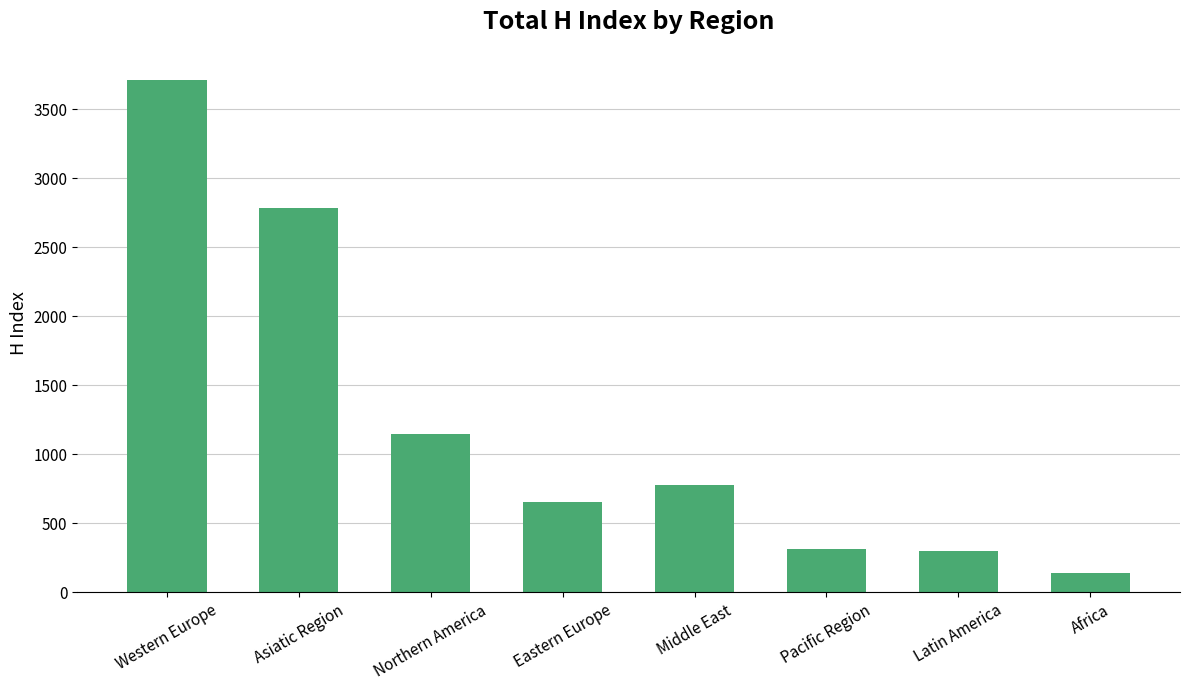

How many bars are there in total?

8